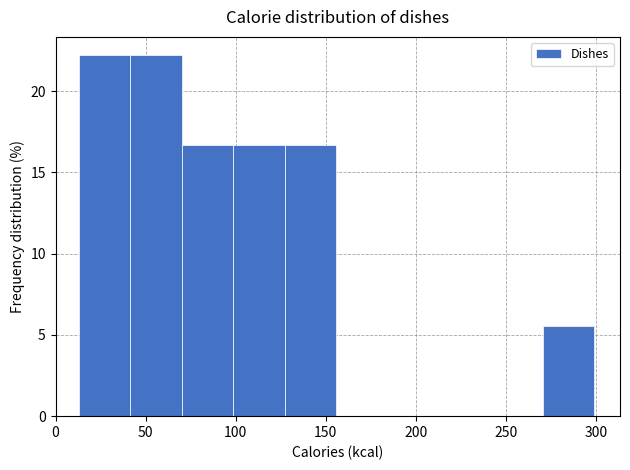

Reading left to right, transcribe this chart: for each bar, give the range it covers on the x-axis and its height. Neither the bar edges nor the heights are printed on the chart, so give them approximately, as read against the axes.

15 to 40: 22.0
40 to 70: 22.0
70 to 100: 16.5
100 to 125: 16.5
125 to 155: 16.5
155 to 185: 0
185 to 215: 0
215 to 240: 0
240 to 270: 0
270 to 300: 5.5